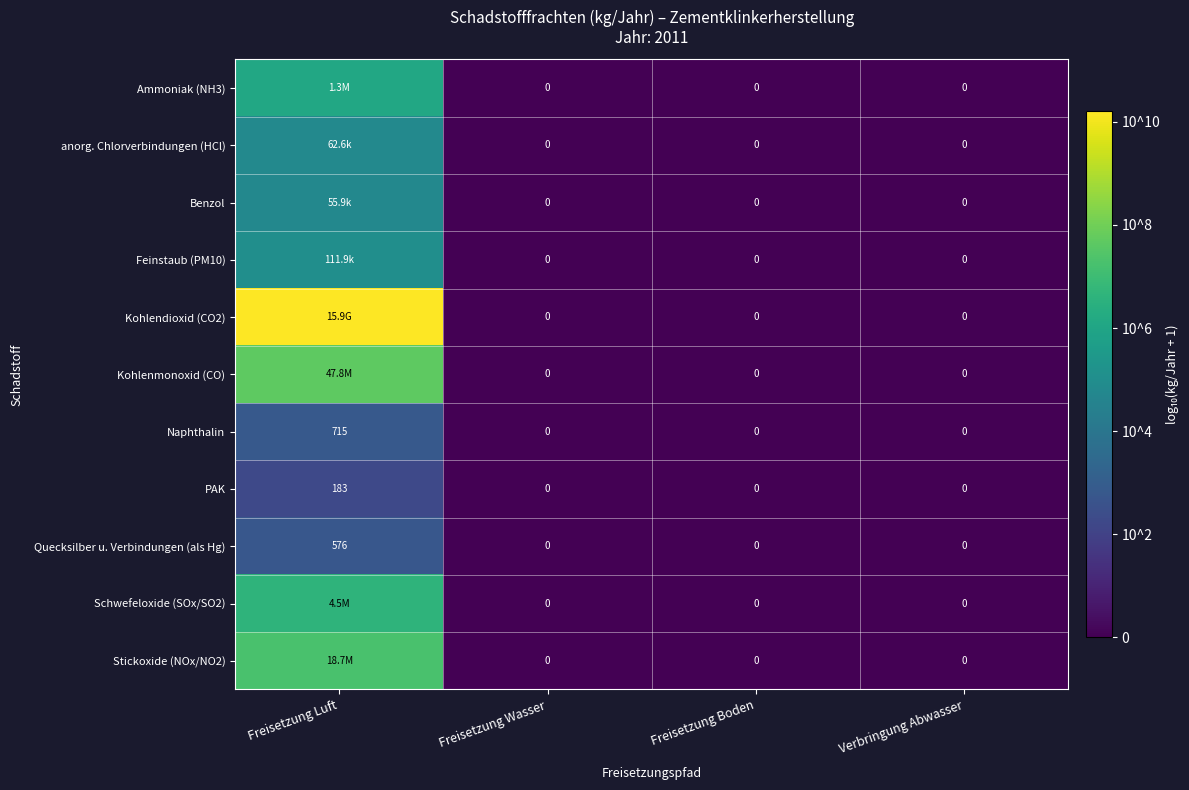

At how many categories does at least one series exceed 4?

1